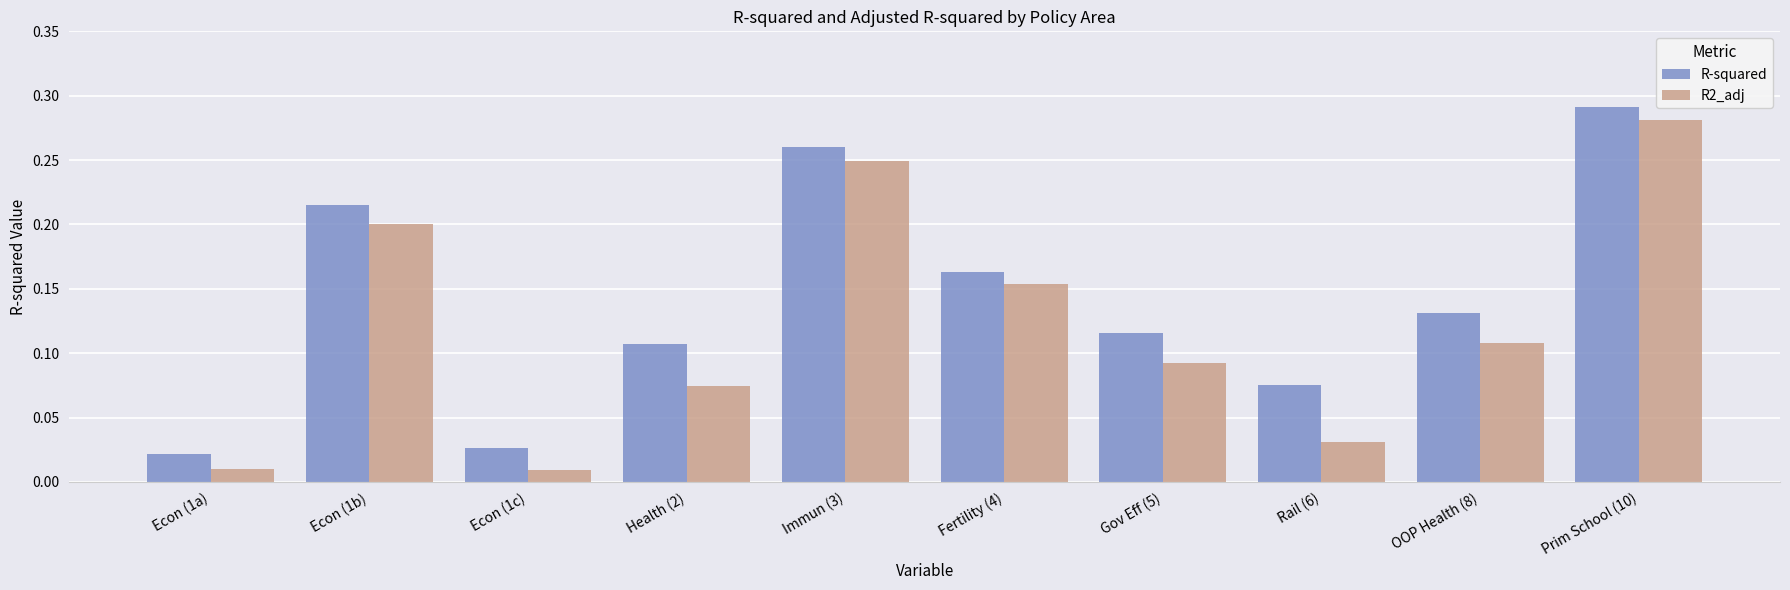

Count the number of categories in the chart.

10